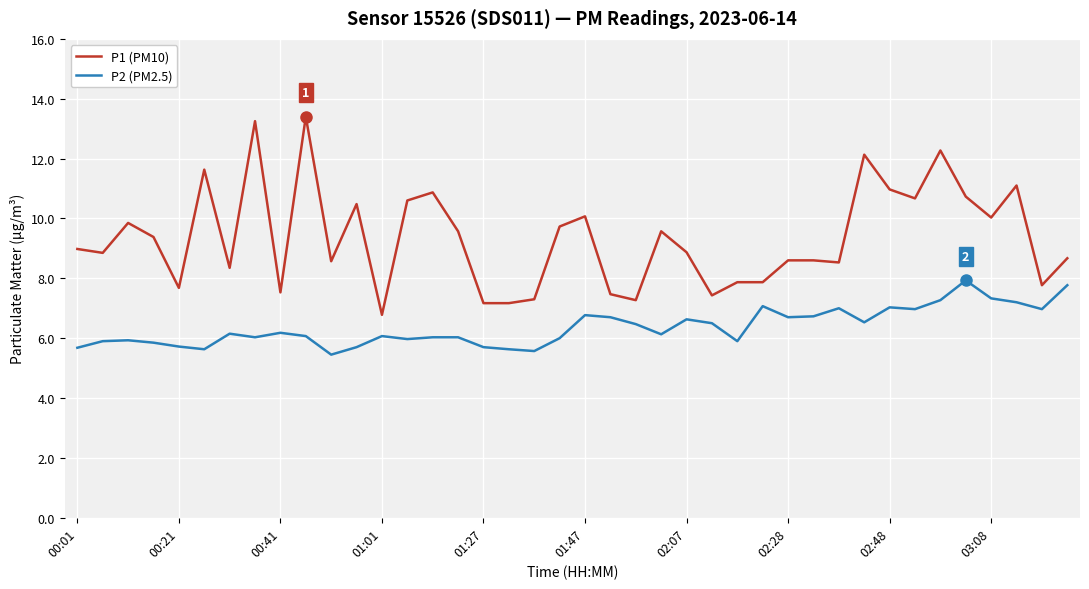

Which series has the widest spread of values?

P1 (PM10)